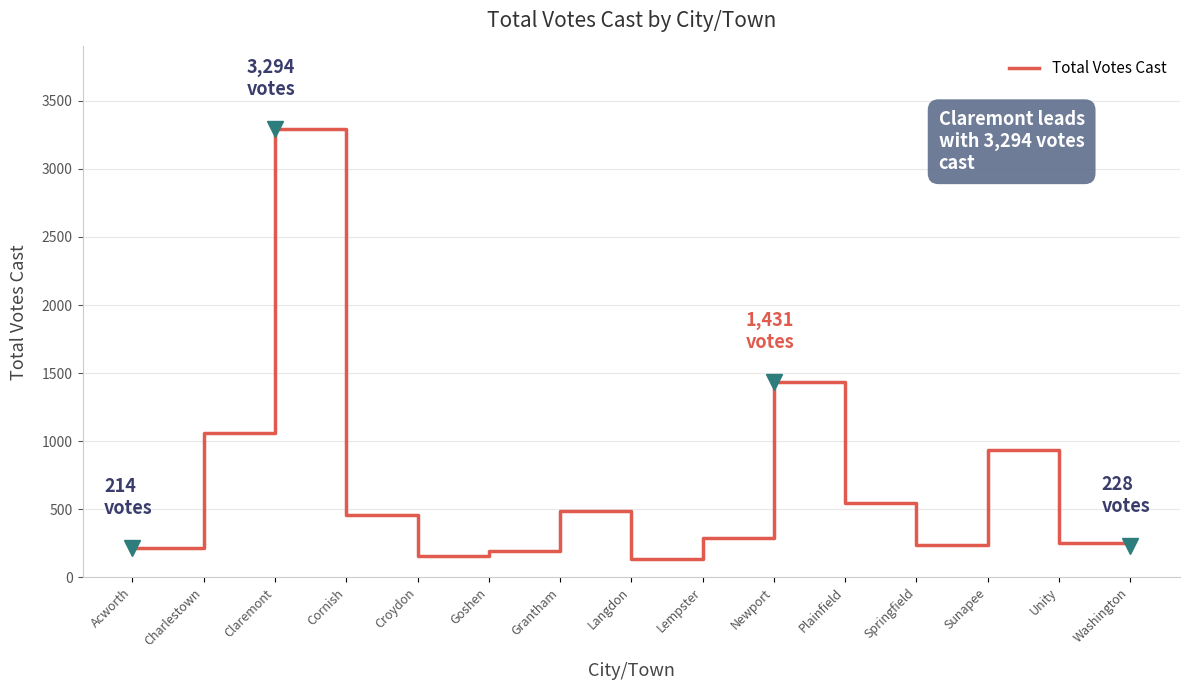

Is it true that the value at Plainfield is 545?

True